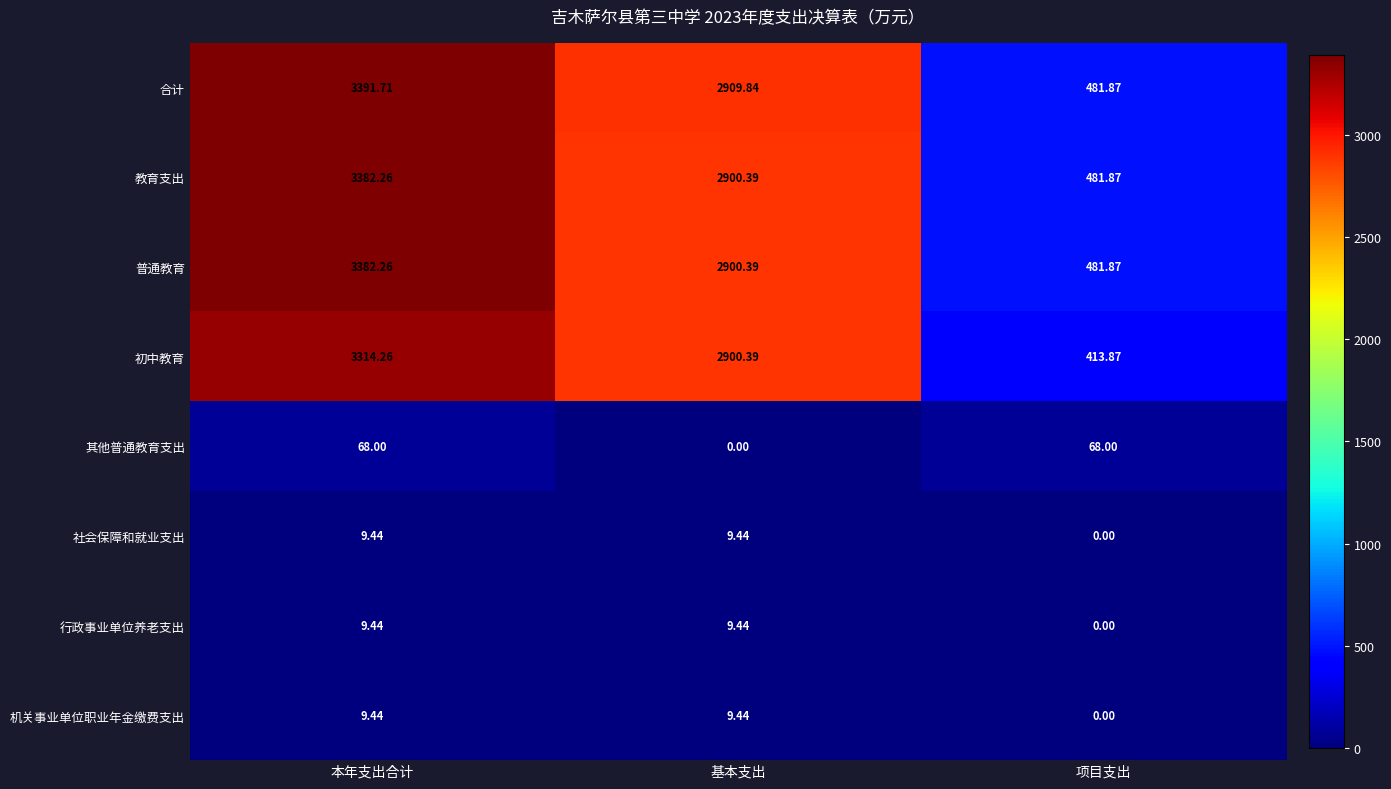

Is the value of 机关事业单位职业年金缴费支出 at 项目支出 greater than the value of 教育支出 at 基本支出?

No